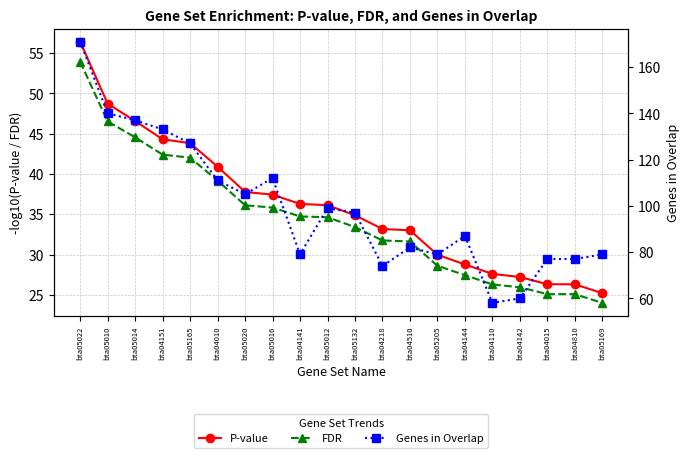

What is the difference between the maximum and minimum values in the FDR series?

29.9